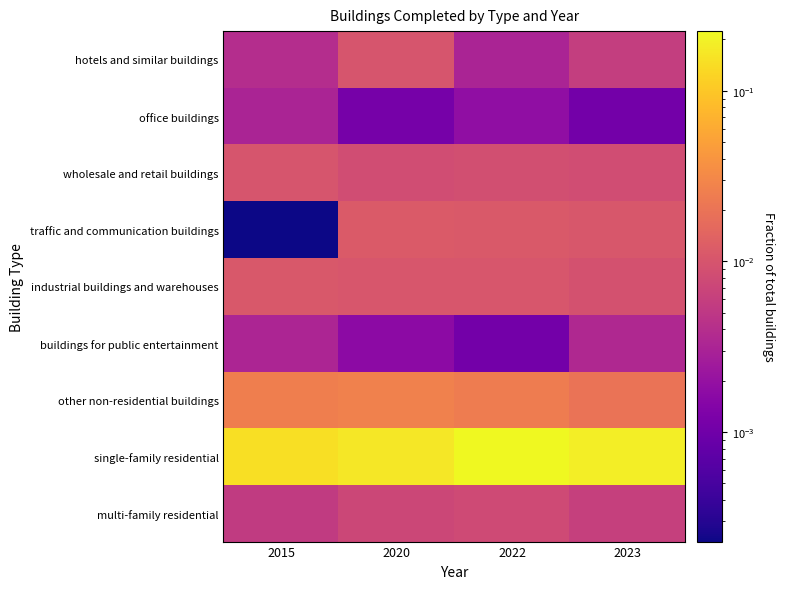

Reading right to left, extract all data points from this chart.

hotels and similar buildings: 2023=0.0	2022=0.0	2020=0.0	2015=0.0
office buildings: 2023=0.0	2022=0.0	2020=0.0	2015=0.0
wholesale and retail buildings: 2023=0.0	2022=0.0	2020=0.0	2015=0.0
traffic and communication buildings: 2023=0.0	2022=0.0	2020=0.0	2015=0.0
industrial buildings and warehouses: 2023=0.0	2022=0.0	2020=0.0	2015=0.0
buildings for public entertainment: 2023=0.0	2022=0.0	2020=0.0	2015=0.0
other non-residential buildings: 2023=0.0	2022=0.0	2020=0.0	2015=0.0
single-family residential: 2023=0.2	2022=0.2	2020=0.2	2015=0.1
multi-family residential: 2023=0.0	2022=0.0	2020=0.0	2015=0.0